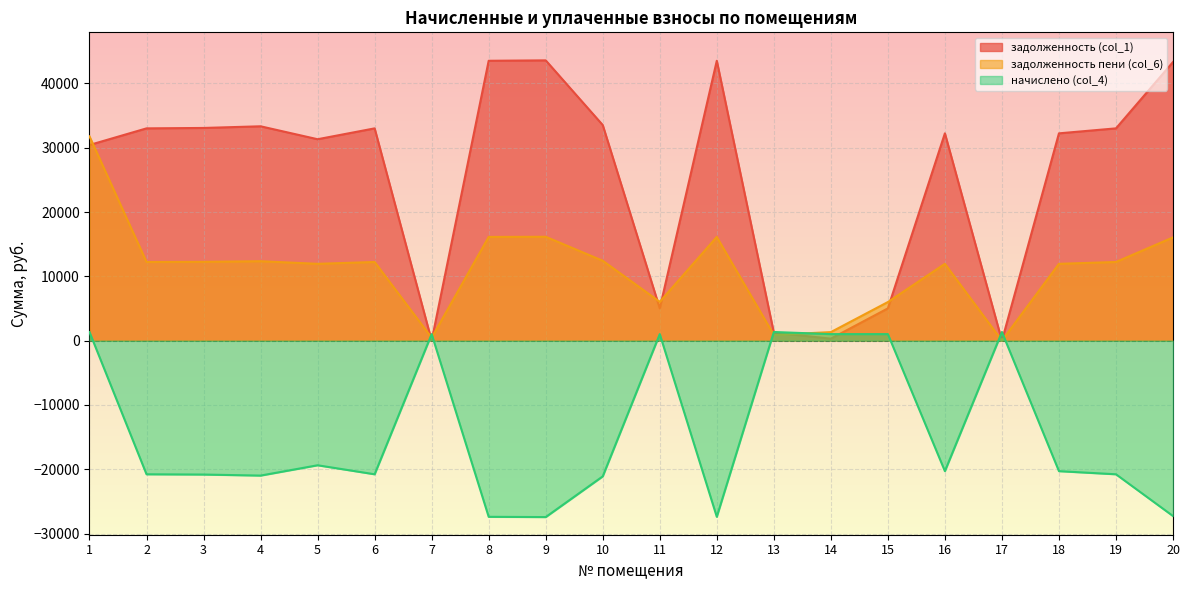

How many data points in задолженность пени (col_6) are above 12235?

11